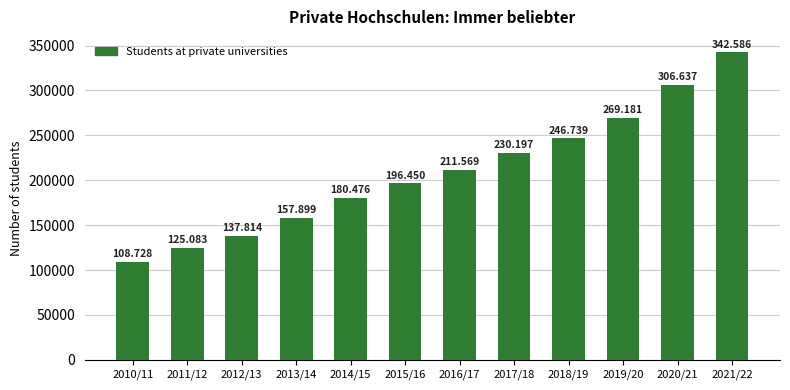

List the labels in order of value, largest first.

2021/22, 2020/21, 2019/20, 2018/19, 2017/18, 2016/17, 2015/16, 2014/15, 2013/14, 2012/13, 2011/12, 2010/11